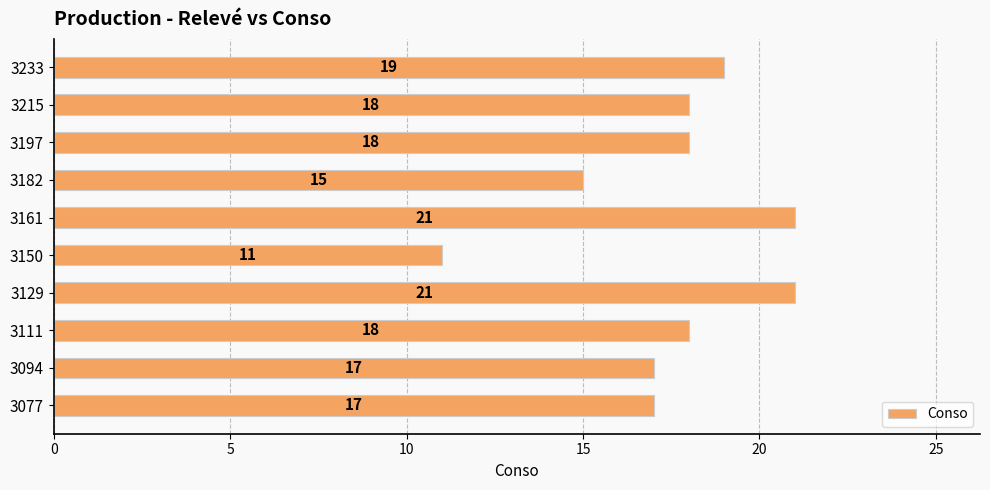

What is the change in value from 3094 to 3161?

+4